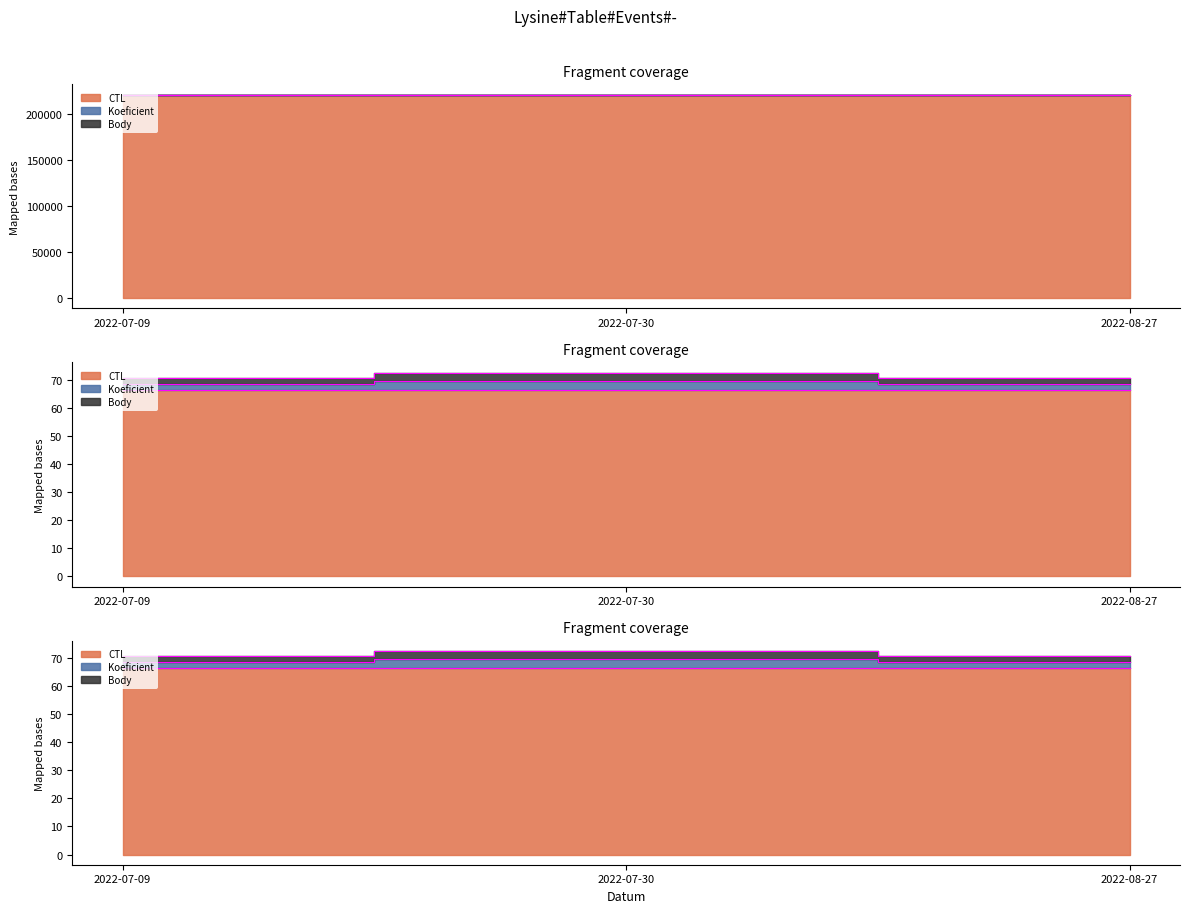

Reading left to right, list all the values displayed in this chart.

CTL: 221519.0	221513.0	221516.0
Koeficient: 70.5	72.5	70.5
Body: 70.5	72.5	70.5